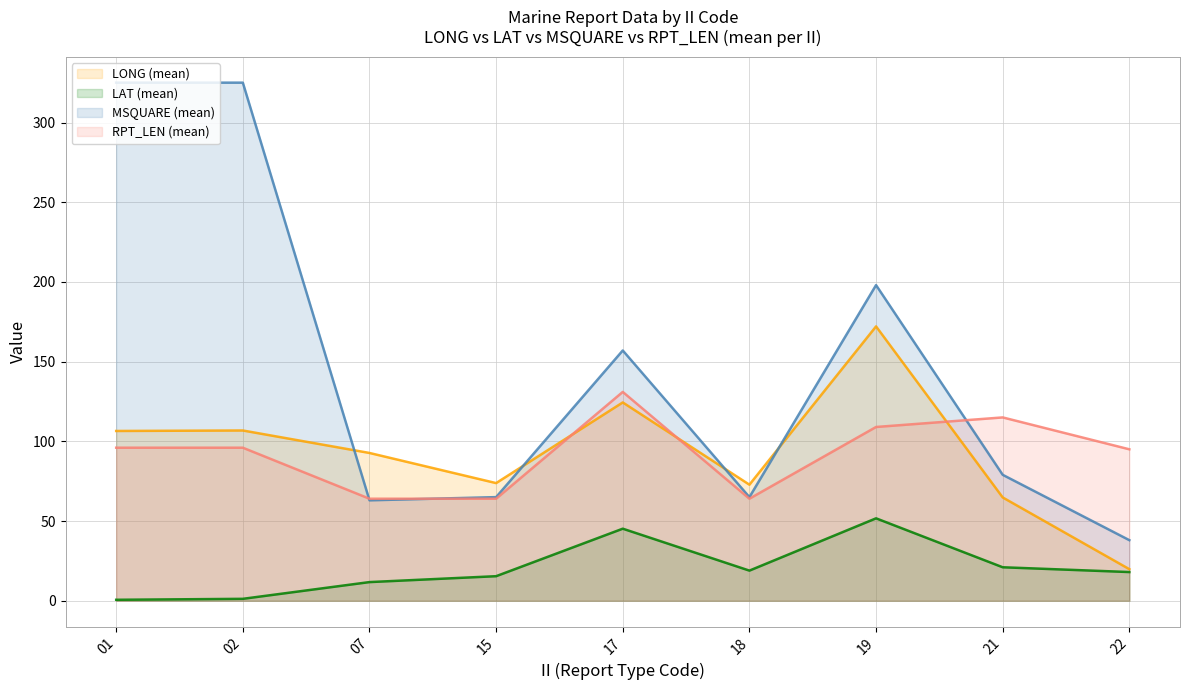

Reading right to left, what are all the values shown in this chart?

LONG (mean): 22=19.8	21=64.8	19=172.1	18=72.8	17=124.4	15=73.8	07=92.7	02=106.8	01=106.5
LAT (mean): 22=18.0	21=21.0	19=51.7	18=18.9	17=45.2	15=15.4	07=11.7	02=1.2	01=0.6
MSQUARE (mean): 22=38.0	21=79.0	19=198.0	18=65.0	17=157.0	15=65.0	07=63.0	02=325.0	01=325.0
RPT_LEN (mean): 22=95.0	21=115.0	19=109.0	18=64.0	17=131.0	15=64.0	07=64.0	02=96.0	01=96.0